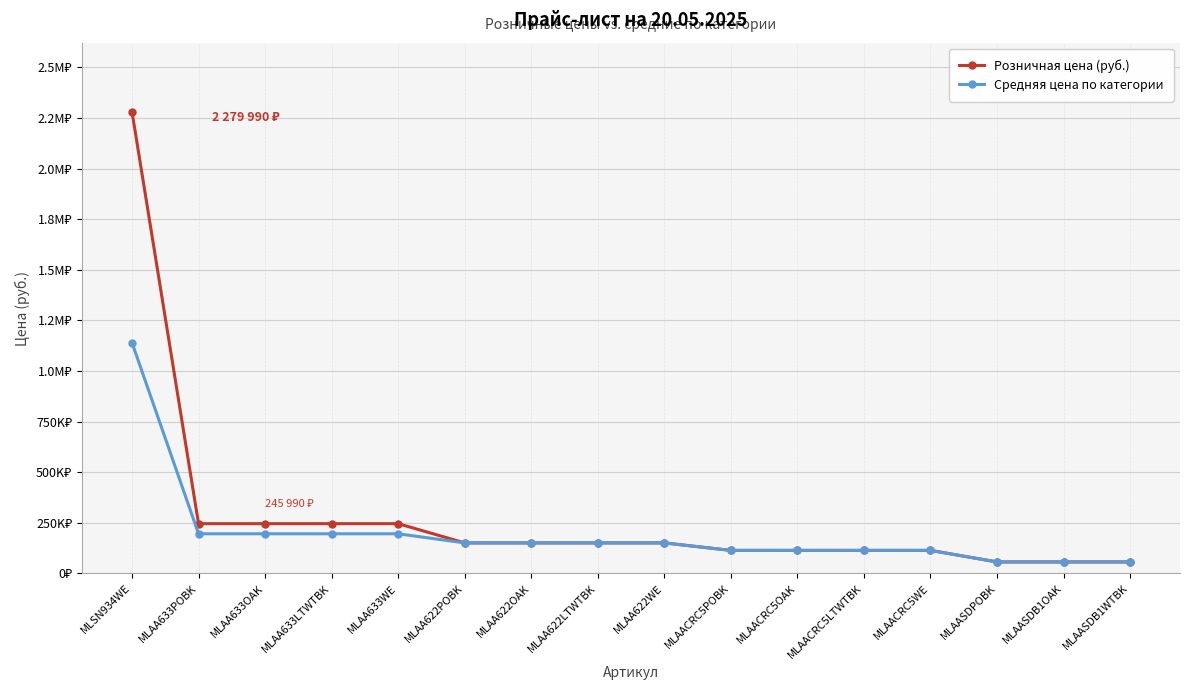

The Средняя цена по категории series shows 150990 at MLAA622LTWTBK. True or false?

True